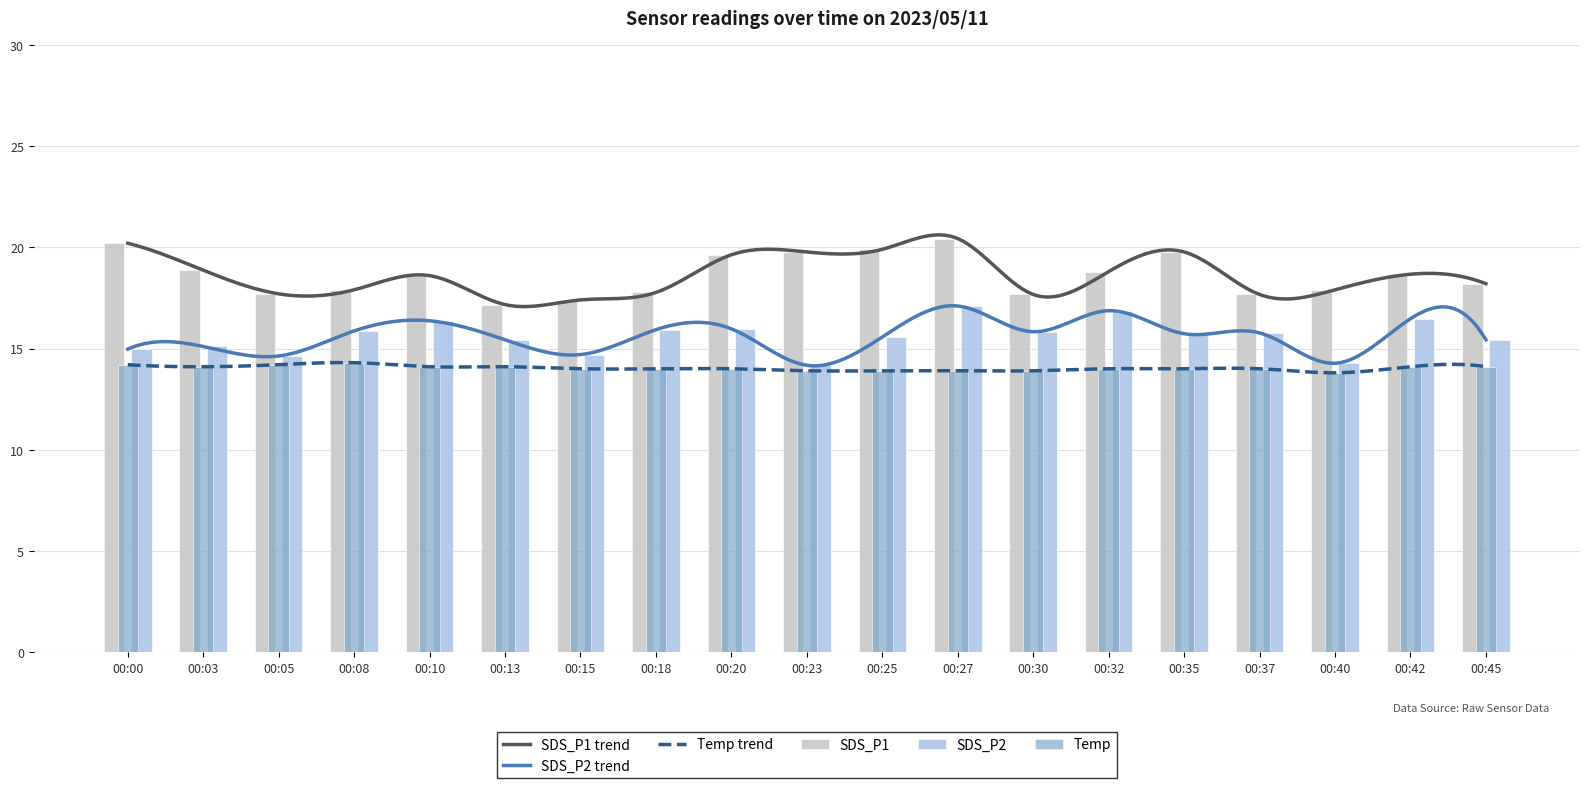

What is the maximum value for SDS_P2?

17.1